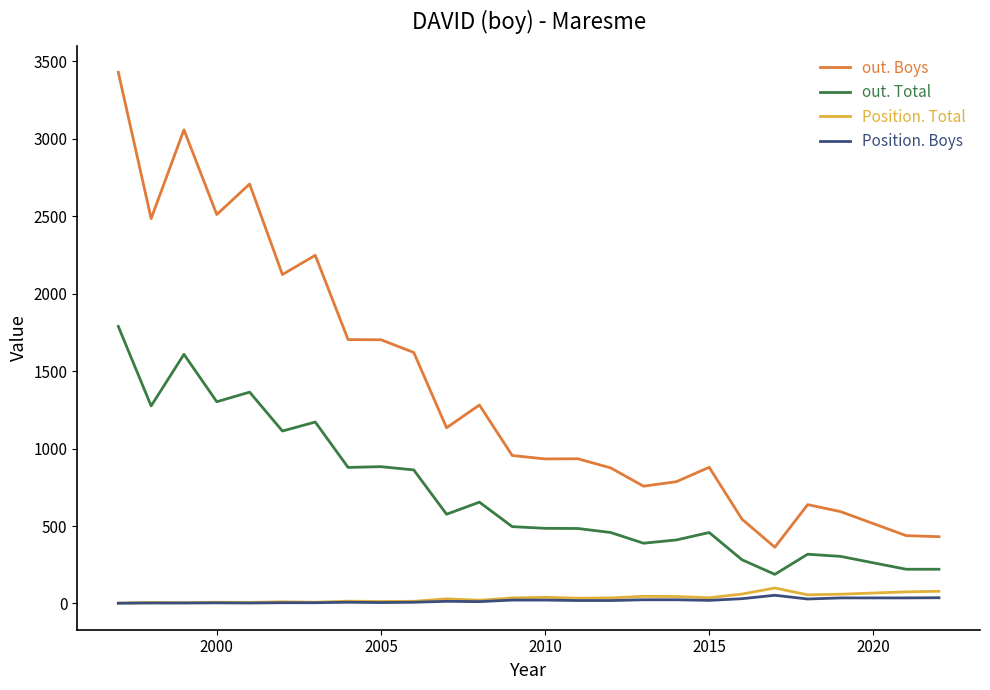

List the series in order of their peak value, lowest first.

Position. Boys, Position. Total, out. Total, out. Boys